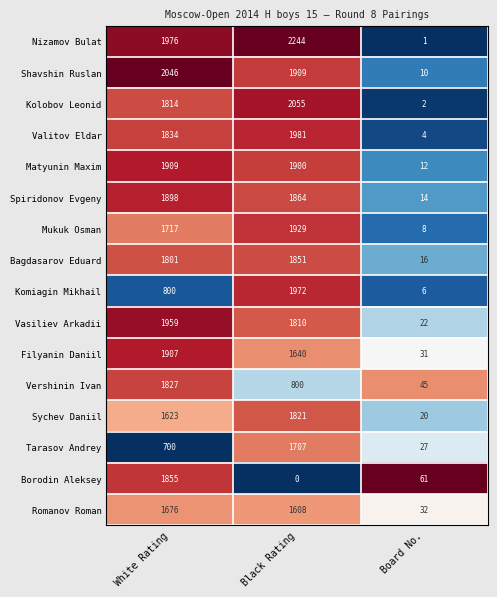

The value of Borodin Aleksey at White Rating is 791. True or false?

False